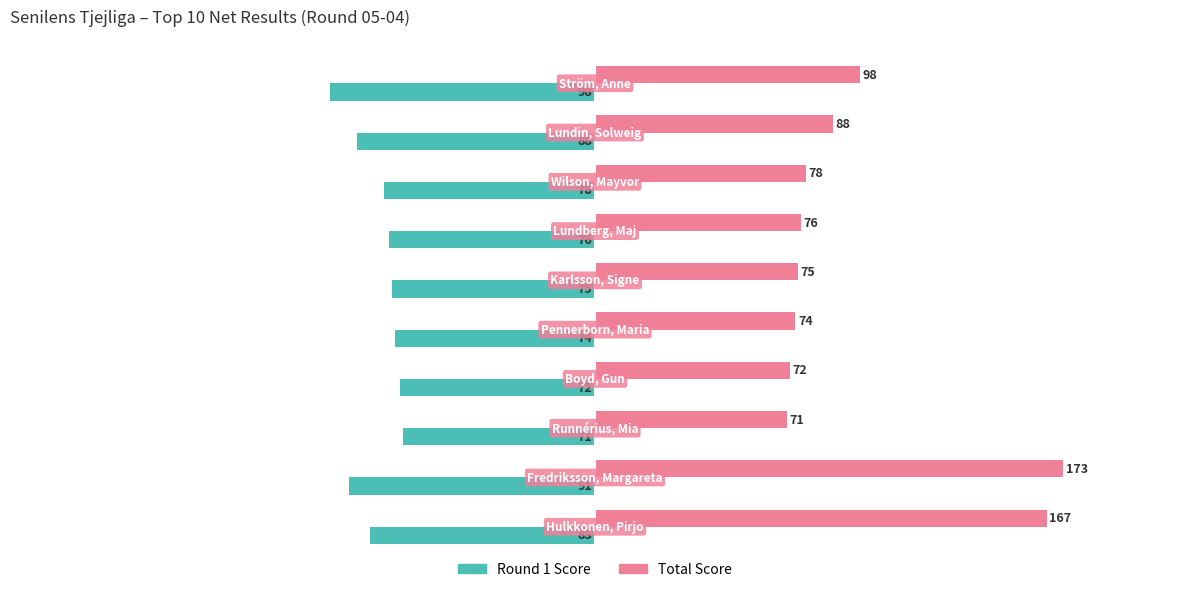

Which series has the largest total across all categories?

Total Score